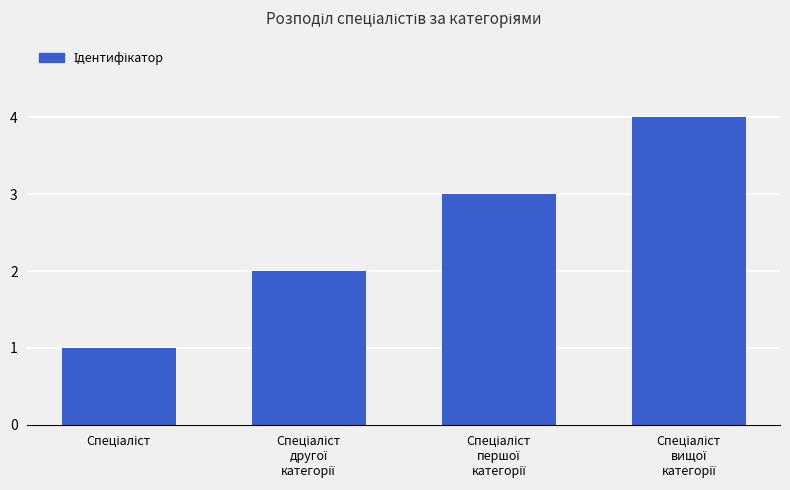

Count the values in the range 2 to 4.

3